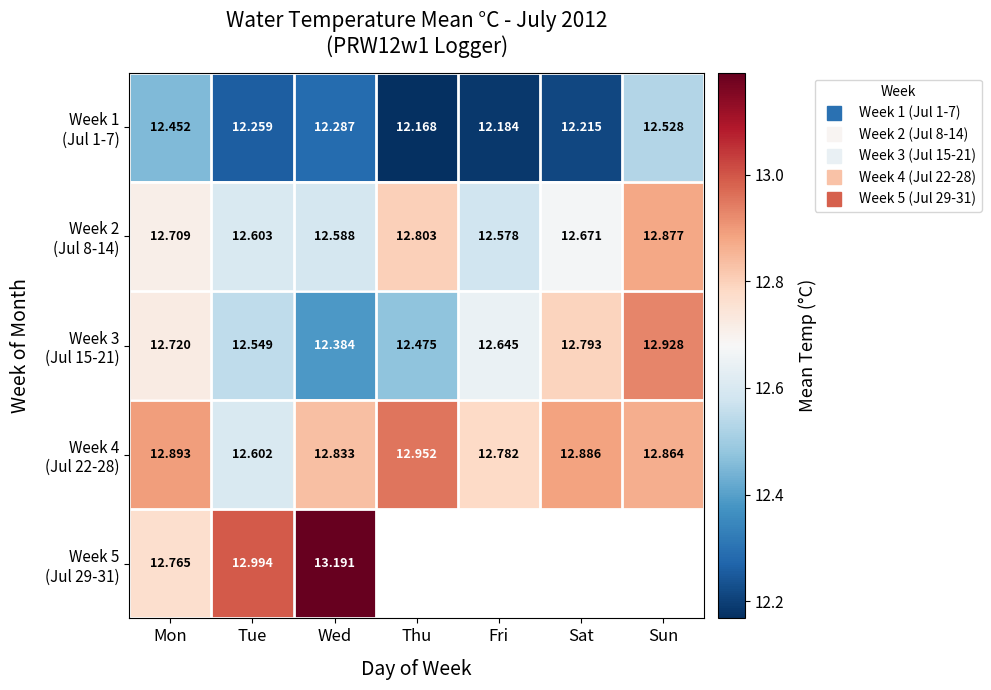

What is the difference between the Week 2 (Jul 8-14) values at Thu and Mon?

0.1